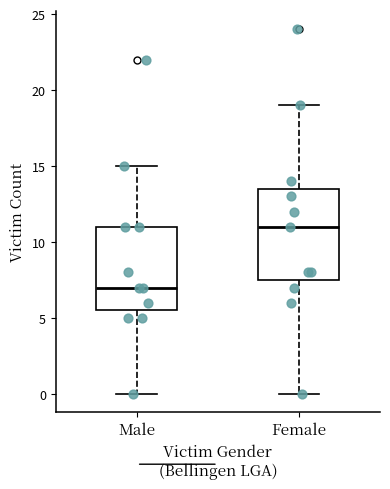

Where does the lower whisker of the box for Female end on the y-axis? The values are not printed on the chart, so give them approximately, as read against the axis.

0.0